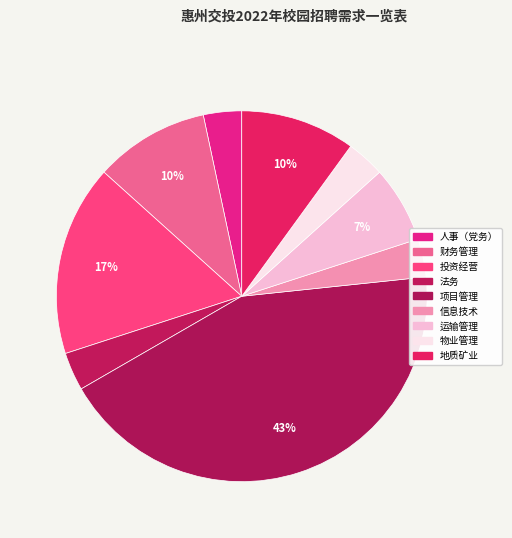

Which slice is the largest?

项目管理